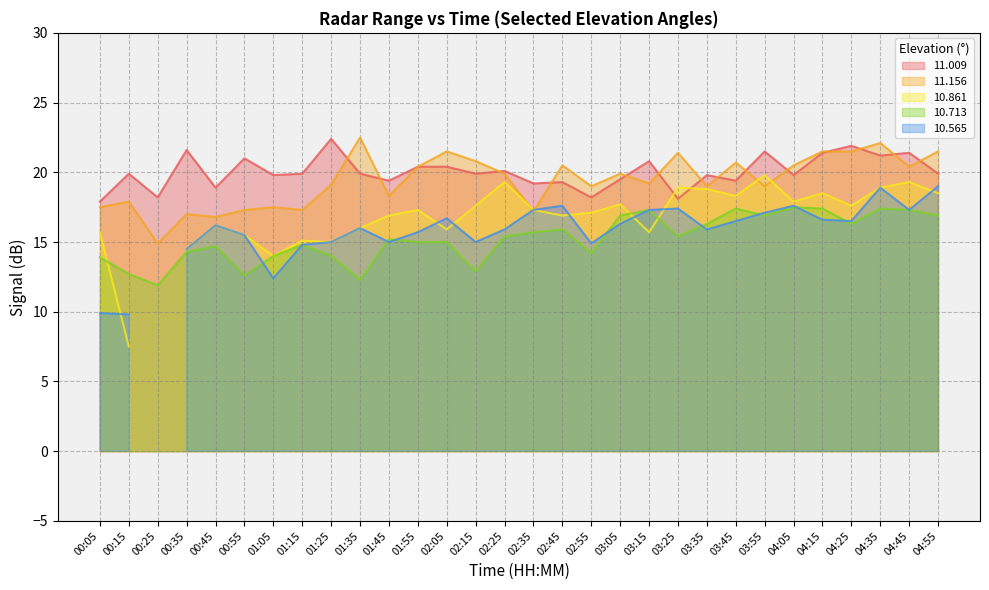

At which label does 11.009 reach its minimum?

00:05